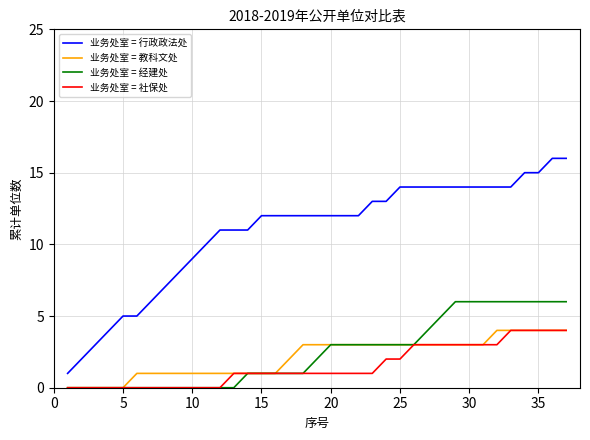

True or false: 业务处室 = 行政政法处 and 业务处室 = 经建处 intersect in this chart.

False